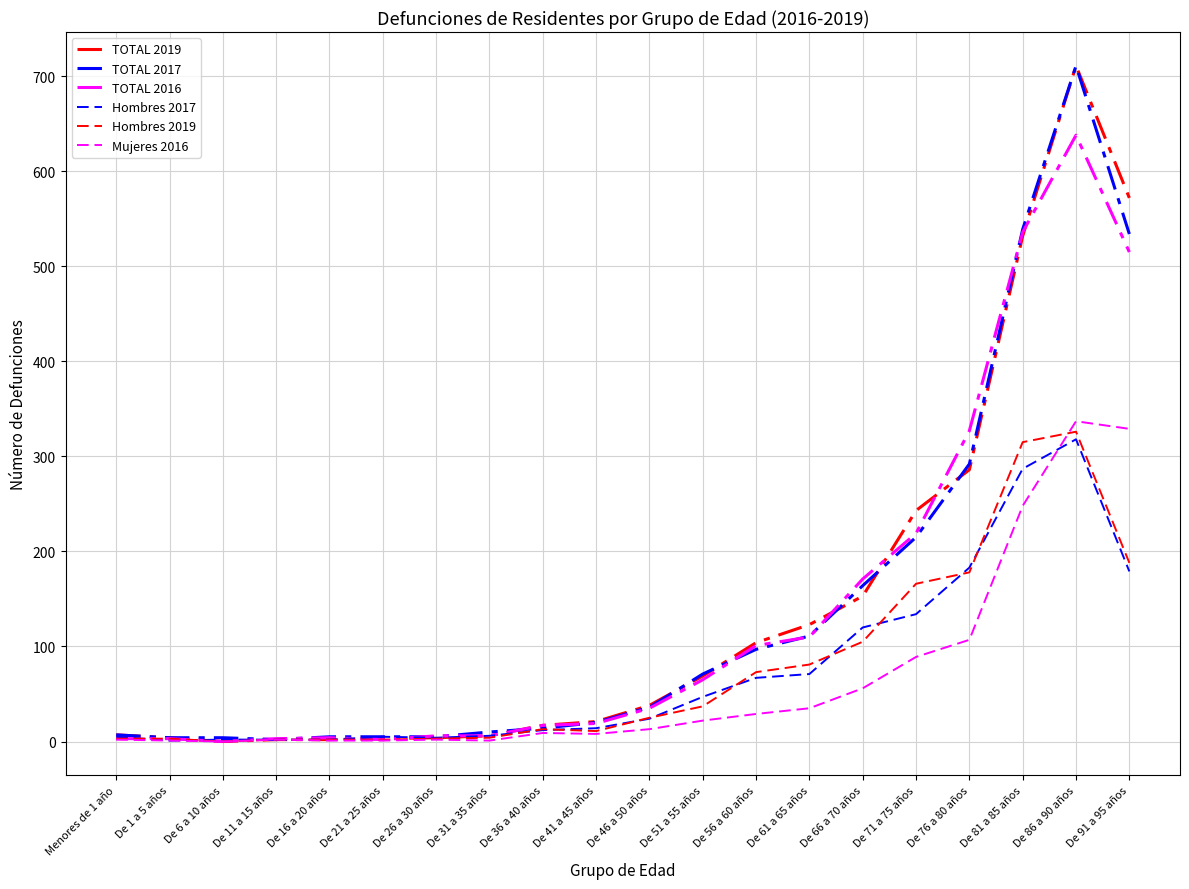

Which series has the largest range (max minus min)?

TOTAL 2019